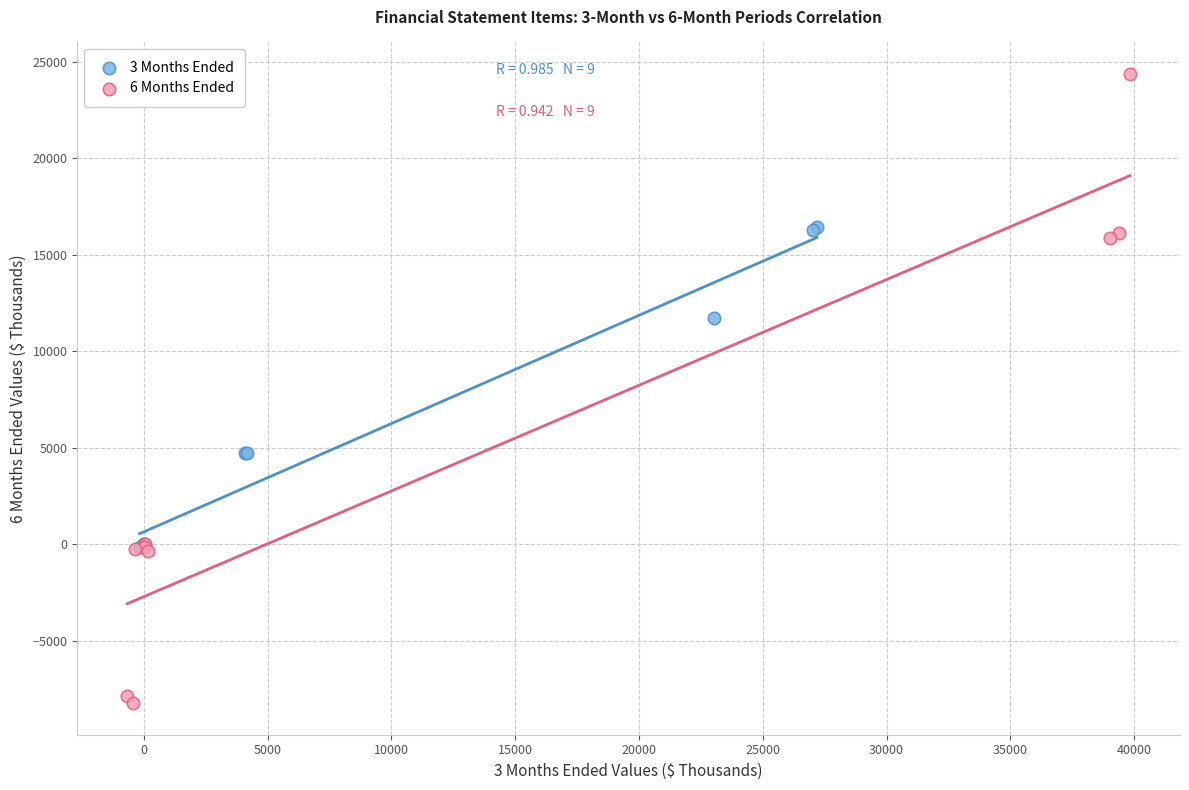

Which series has the largest Y range (max minus min)?

6 Months Ended